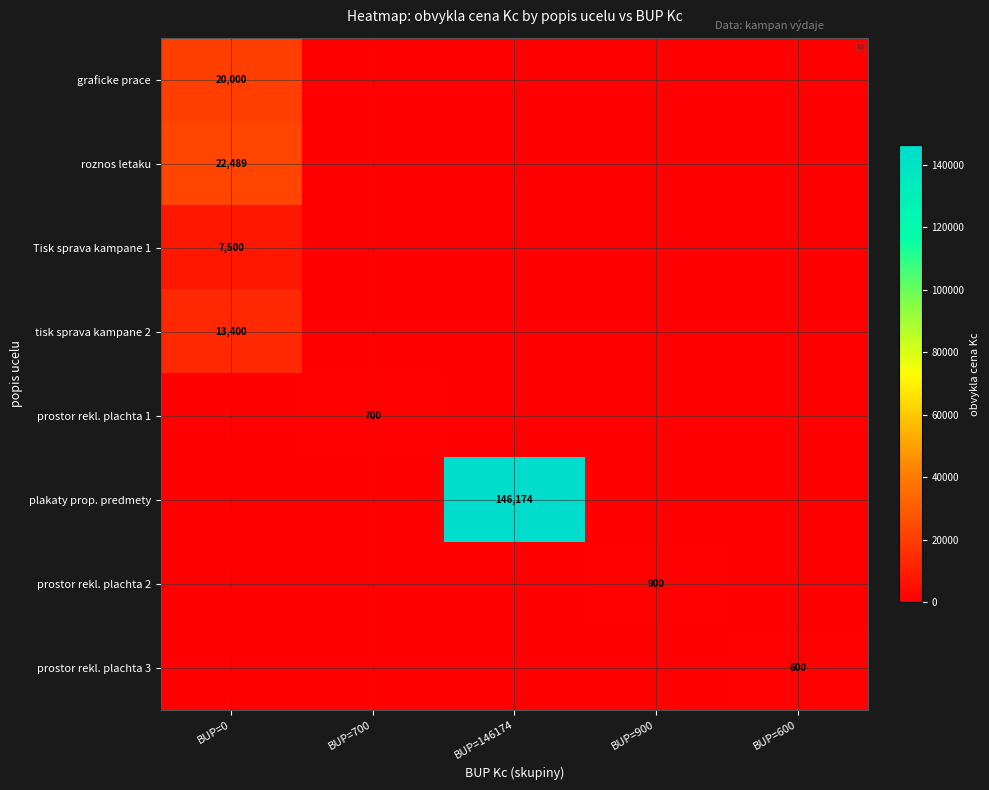

Rank the series by their maximum value, from highest to lowest.

plakaty prop. predmety, roznos letaku, graficke prace, tisk sprava kampane 2, Tisk sprava kampane 1, prostor rekl. plachta 2, prostor rekl. plachta 1, prostor rekl. plachta 3